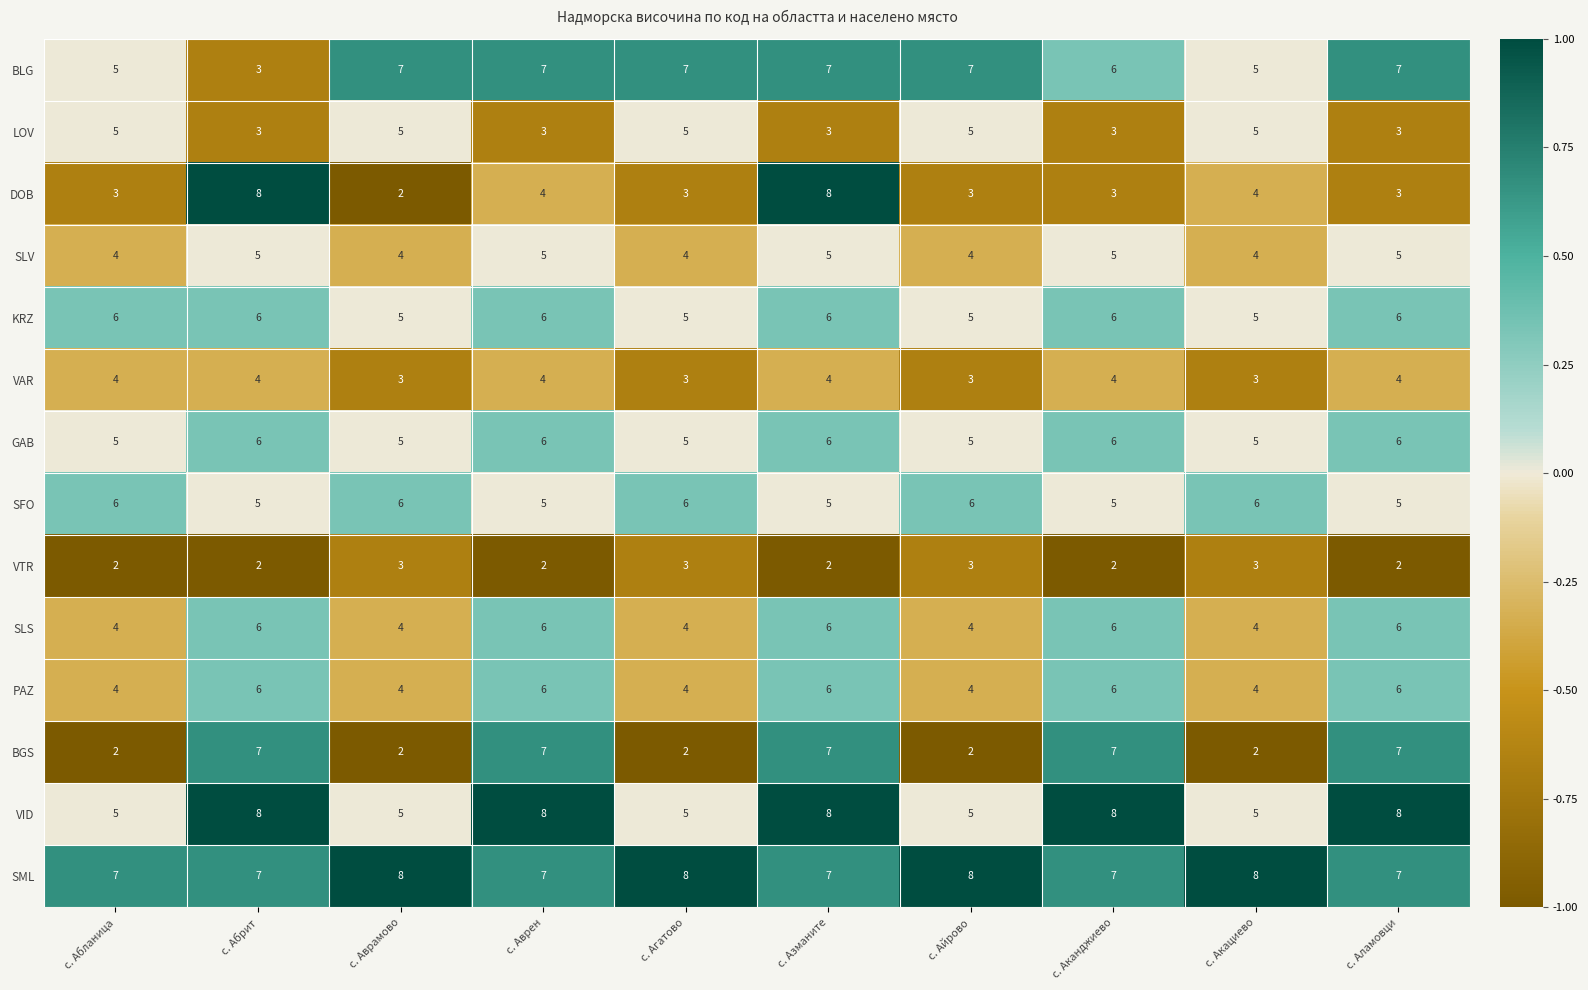

Is the value of GAB at с. Аврен greater than the value of SLV at с. Аврамово?

Yes